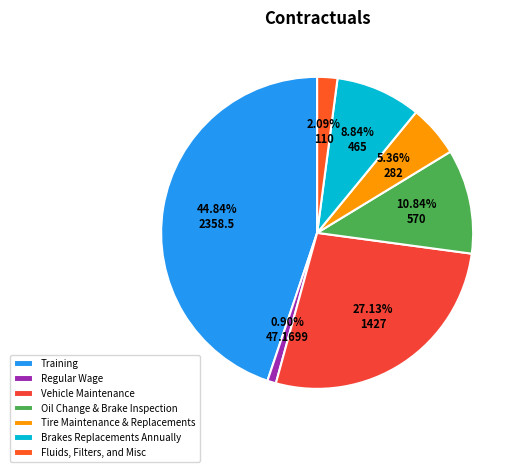

Do Brakes Replacements Annually and Vehicle Maintenance together represent more than half of the pie?

No